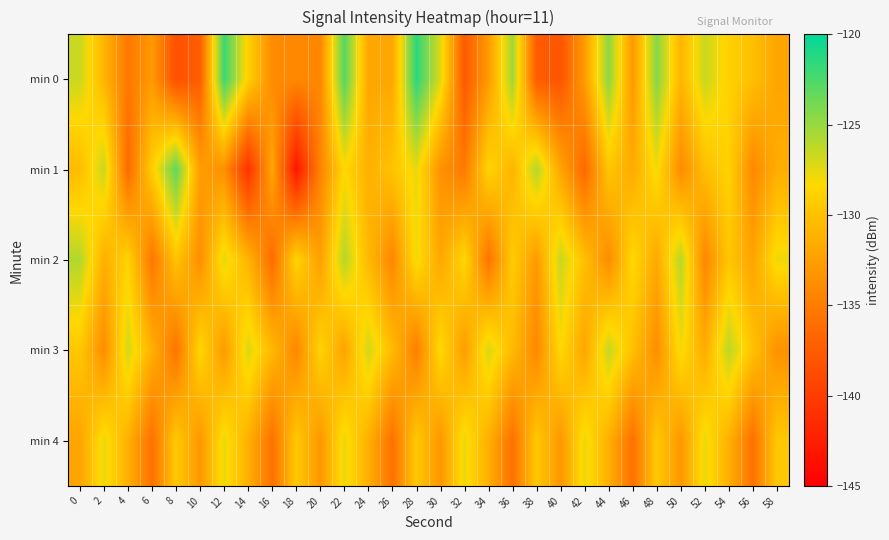

What is the total value across all series at 14?

-659.1